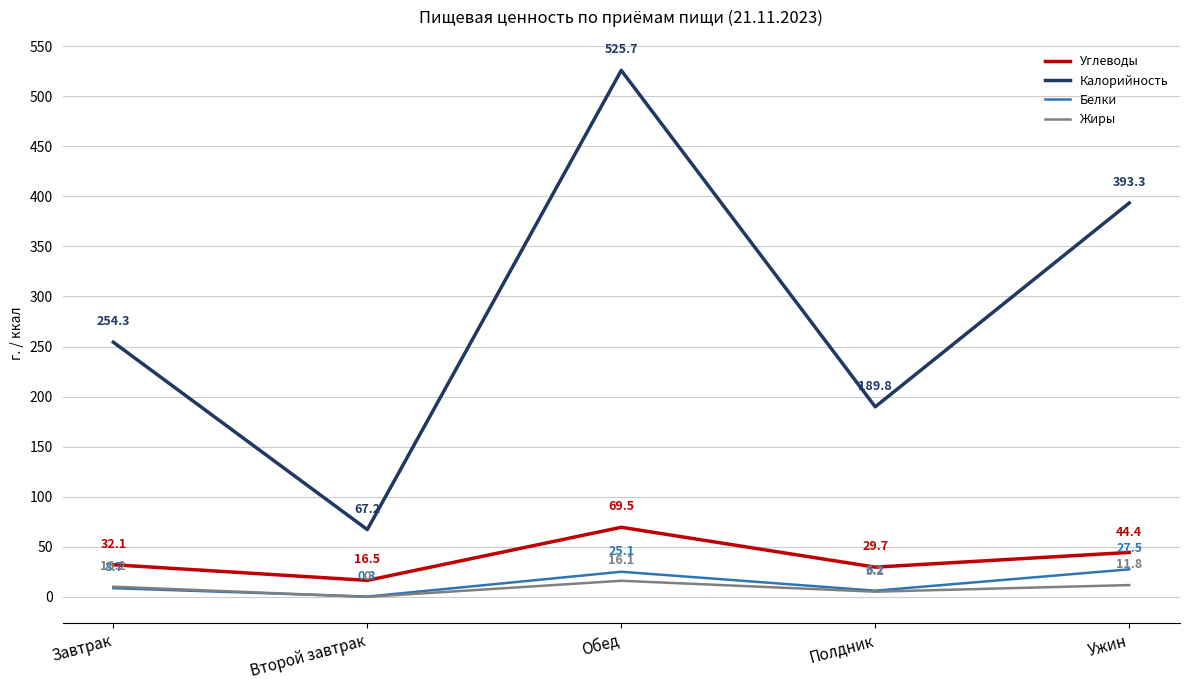

What value does the Белки series have at Ужин?

27.5